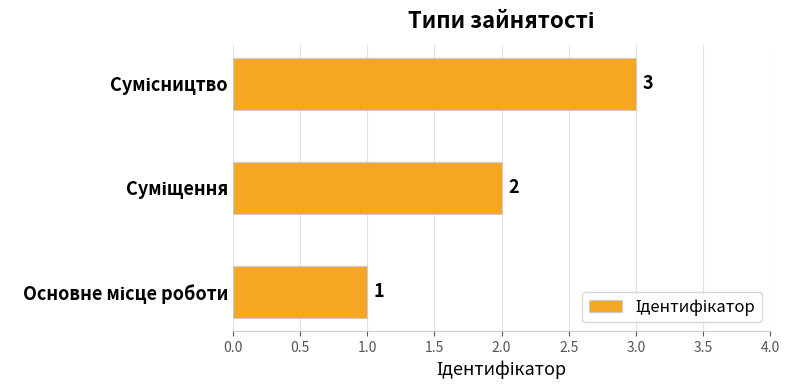

How many values are between 1 and 3?

3